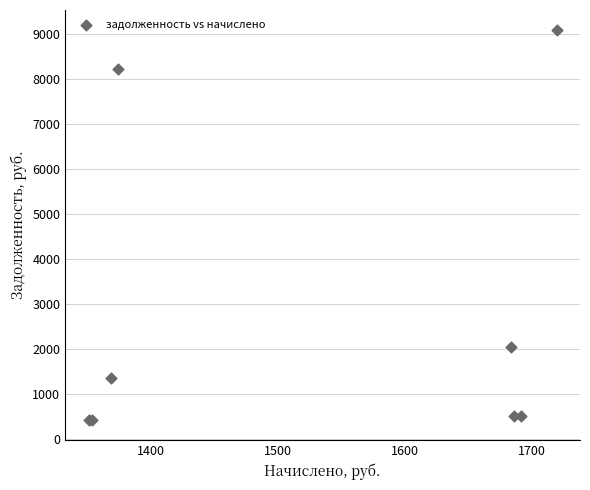

What Y value in the scatter plot is closest to 4754?

2037.5